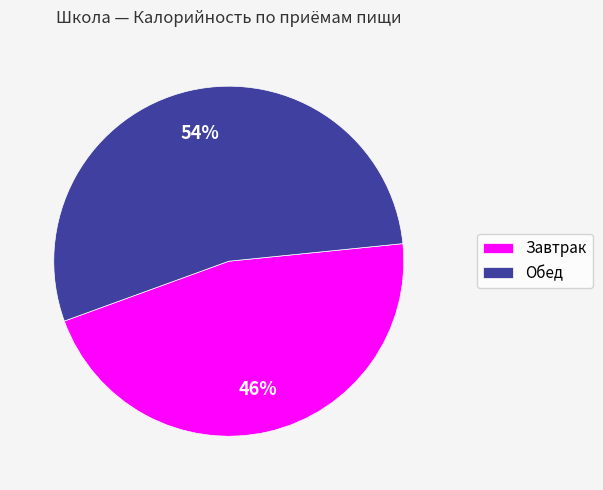

What is the ratio of the value at Завтрак to the value at Обед?

0.9